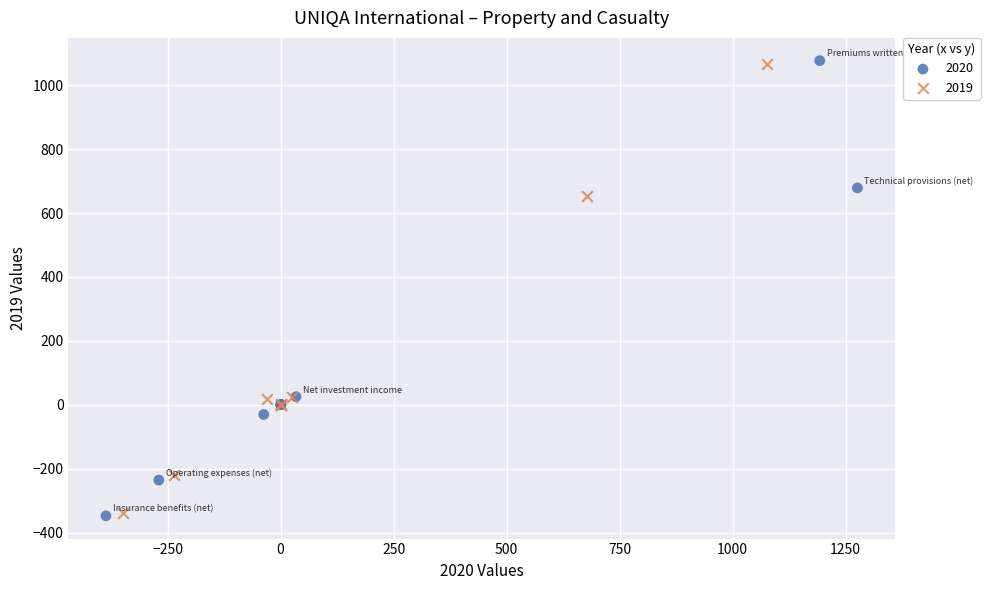

Which series has the largest Y range (max minus min)?

2020